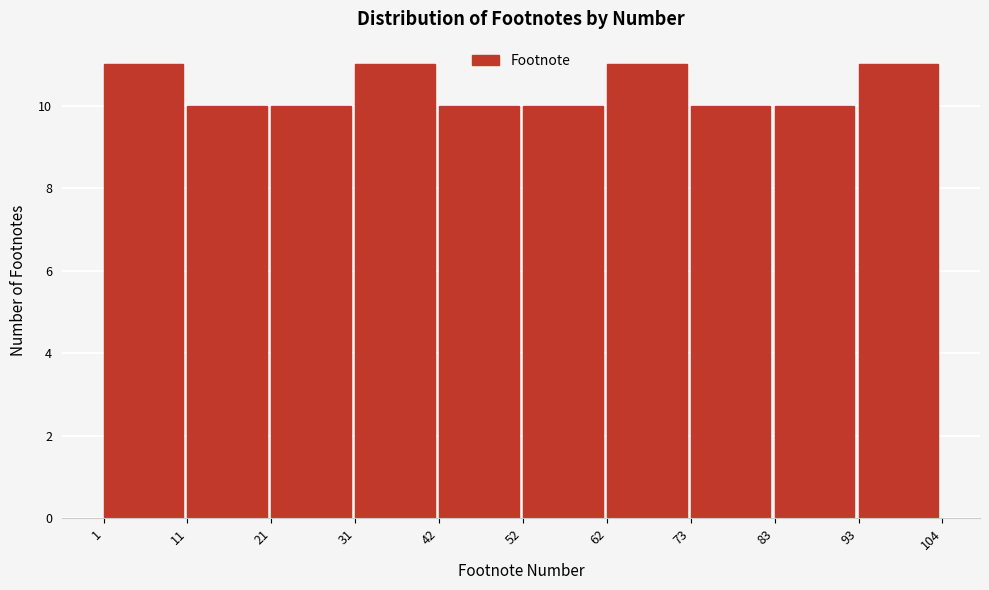

How tall is the bar that spans 93 to 104 on the x-axis? The values are not printed on the chart, so give them approximately, as read against the axis.

11